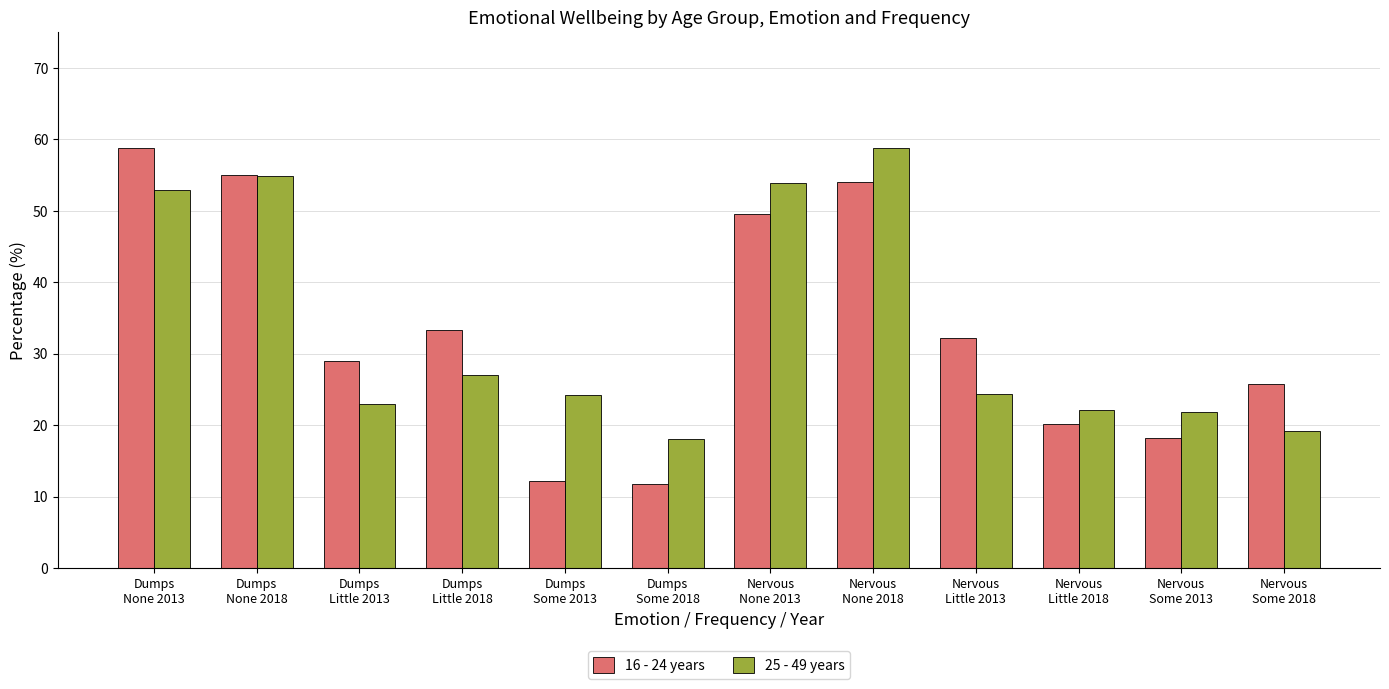

What value does the 25 - 49 years series have at Nervous
None 2018?

58.7